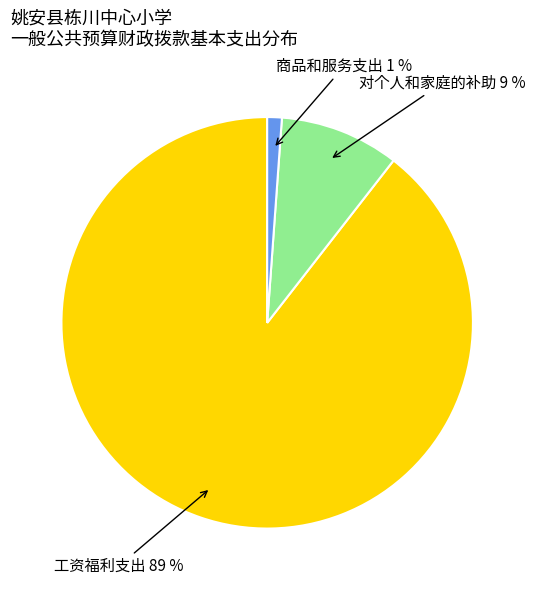

Does any single category account for the majority?

Yes